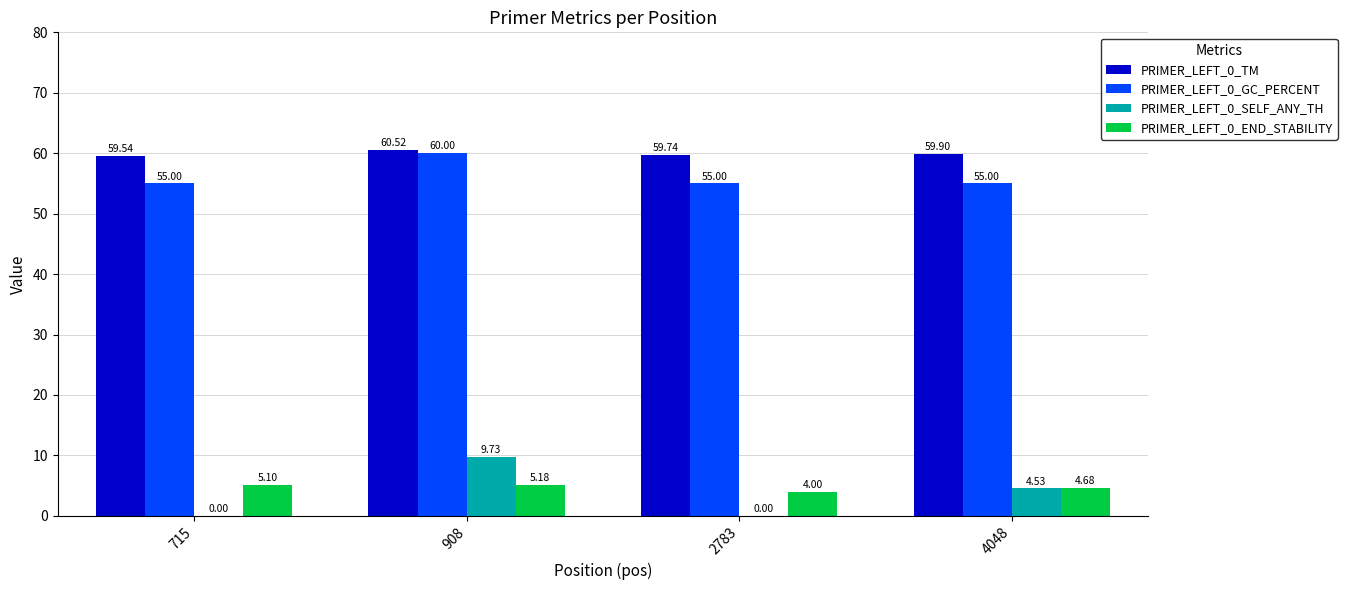

The PRIMER_LEFT_0_END_STABILITY series shows 4.7 at 4048. True or false?

True